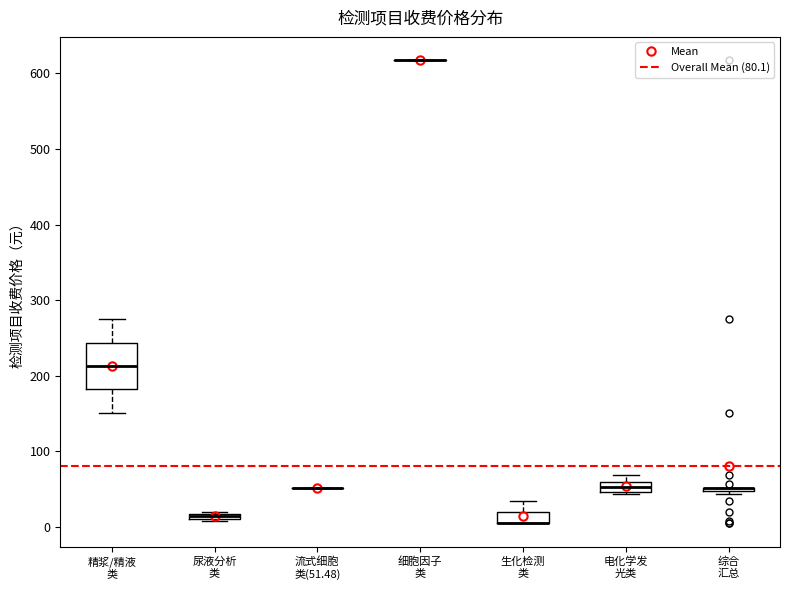

Comparing the boxes themselves (not the whiskers), which one is the tallest?

精浆/精液 类